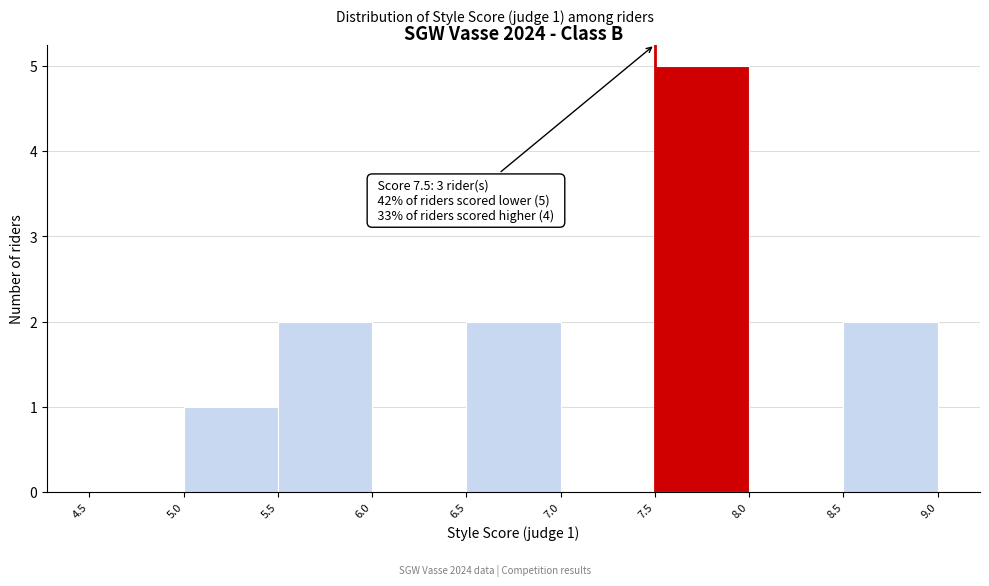

Over which range of the x-axis is the bar tallest?

7.5 to 8.0